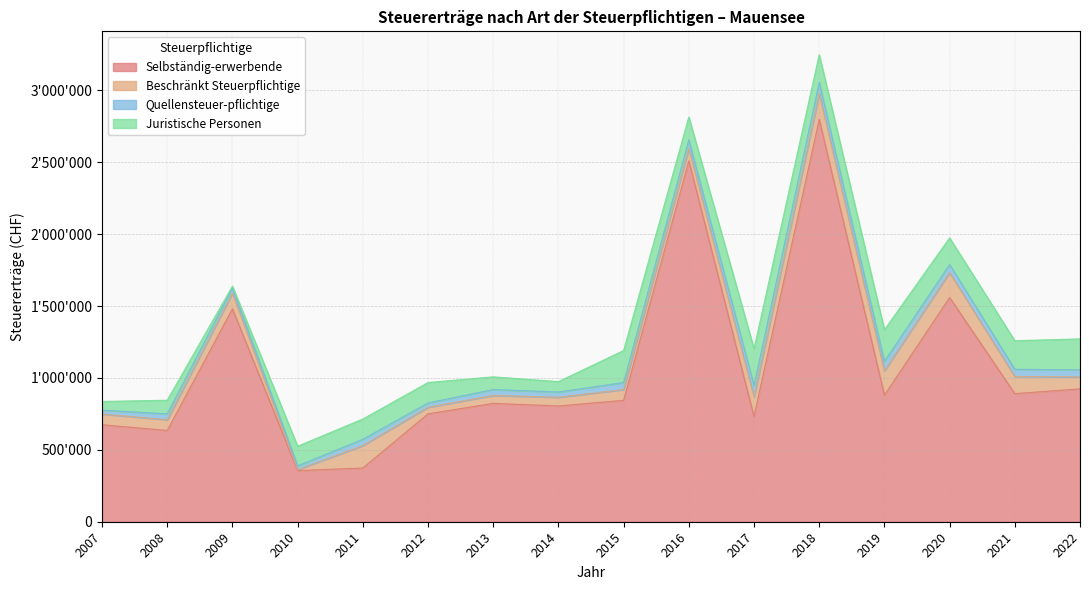

Which series has the widest spread of values?

Selbständig-erwerbende